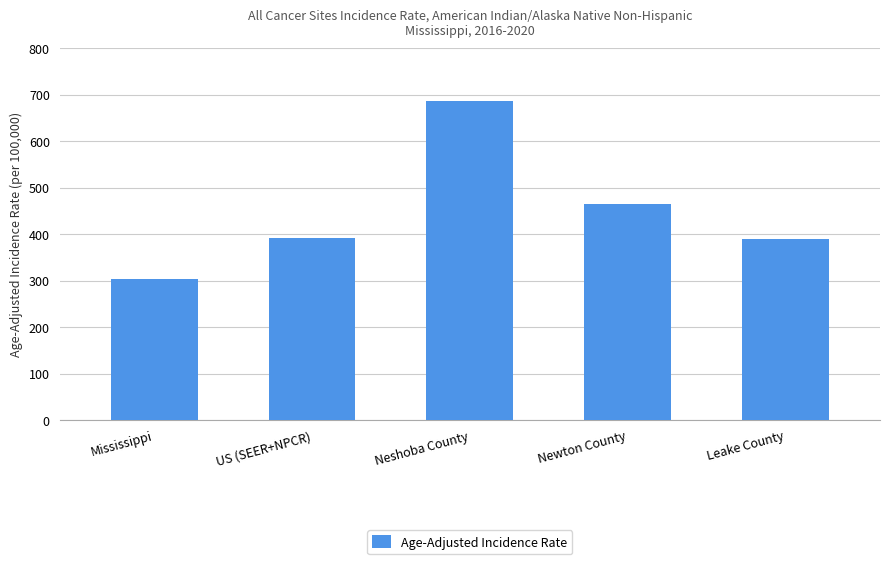

What is the label of the 3rd bar from the right?

Neshoba County